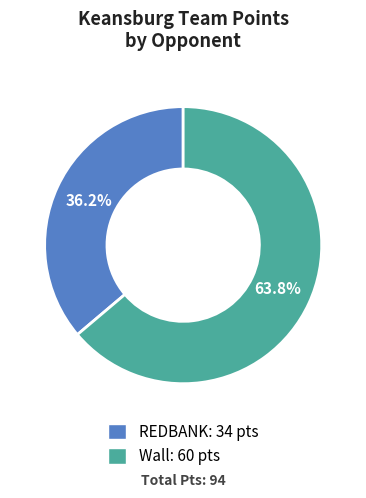

How many segments does this pie chart have?

2